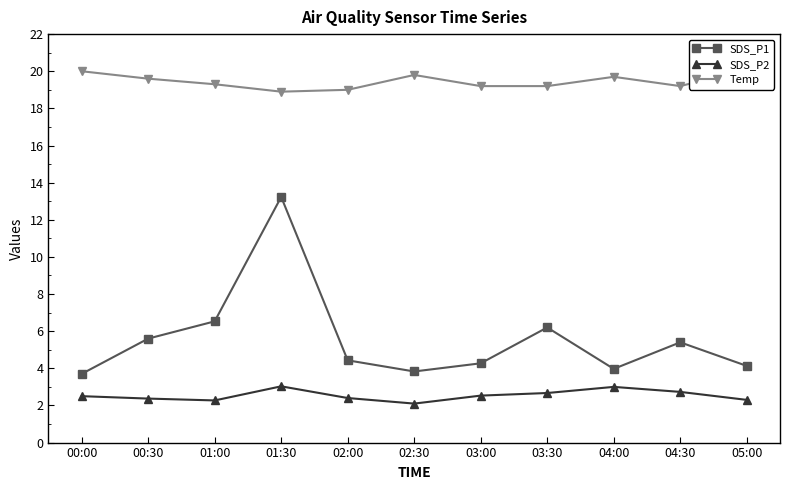

True or false: SDS_P2 has more than 2 points higher than both neighbors.

False